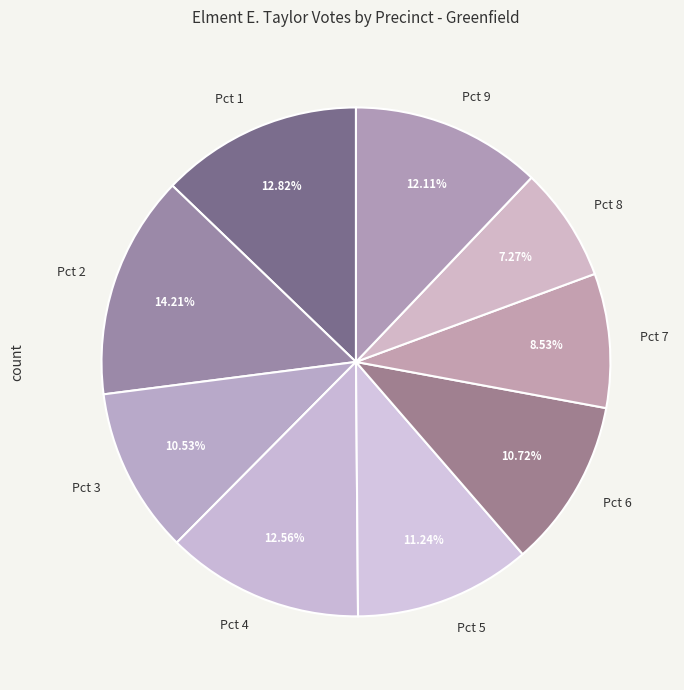

Does Pct 6 account for over 50% of the chart?

No